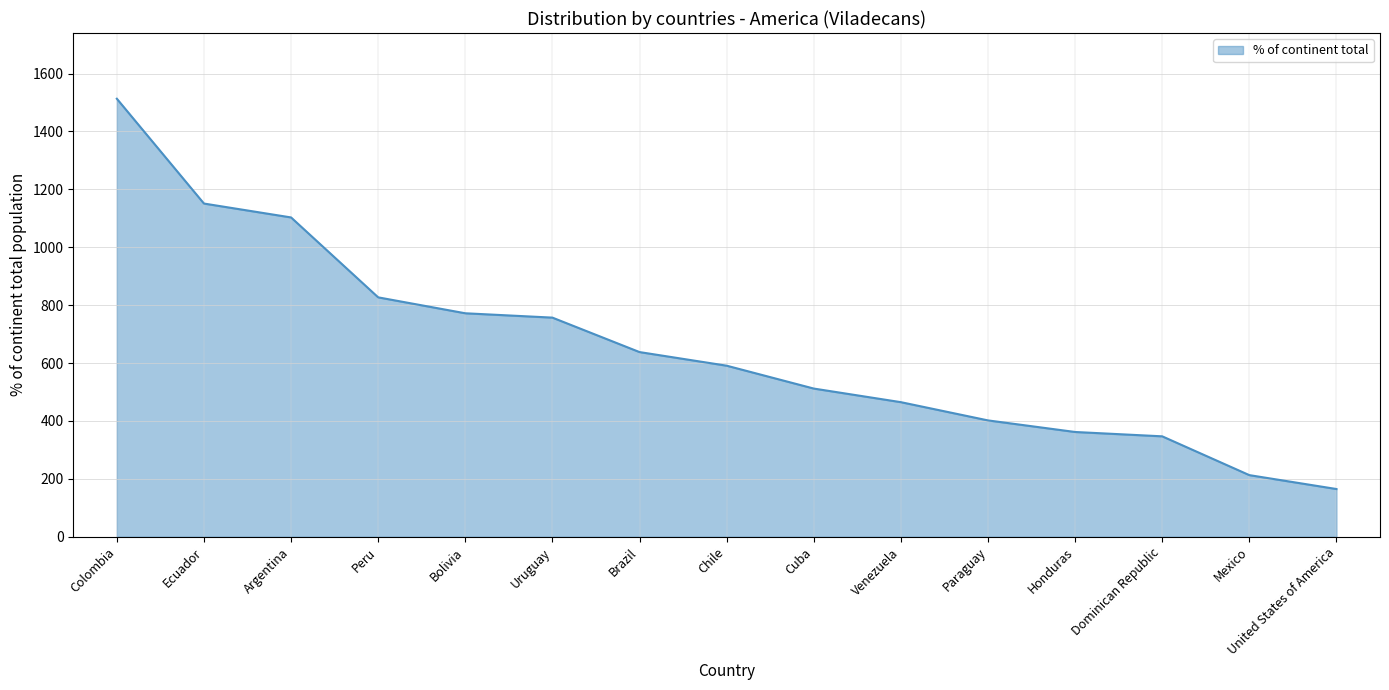

Which has a higher value, Dominican Republic or Venezuela?

Venezuela